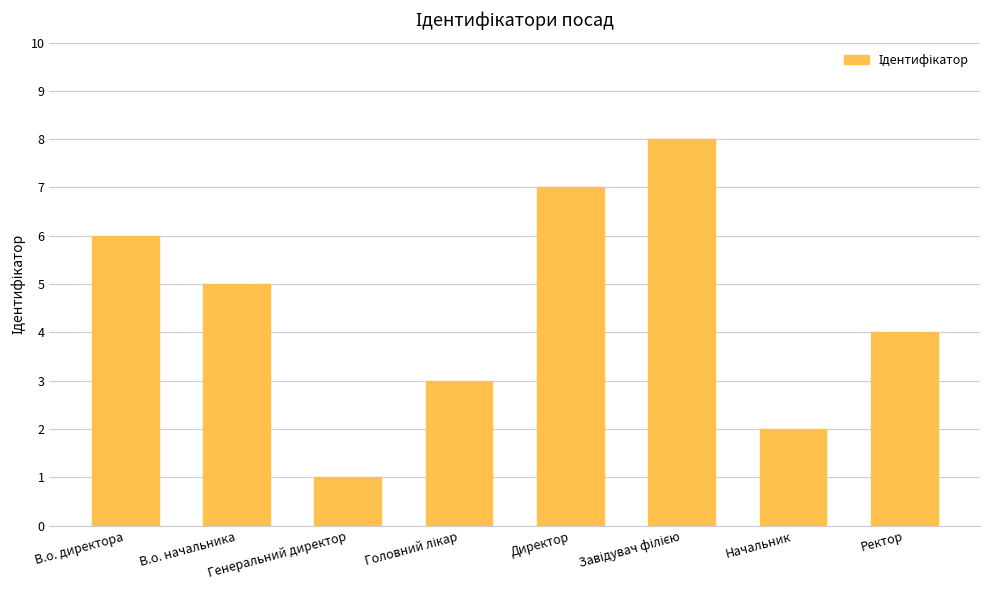

How many bars are there in total?

8